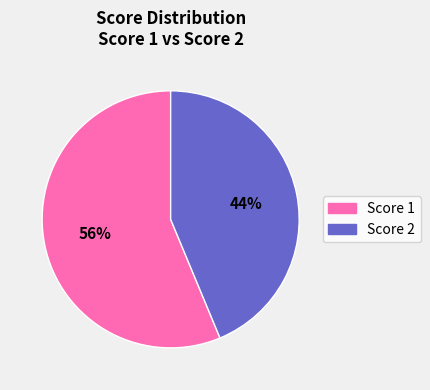

To the nearest percent, what is the average slice percentage?

50%